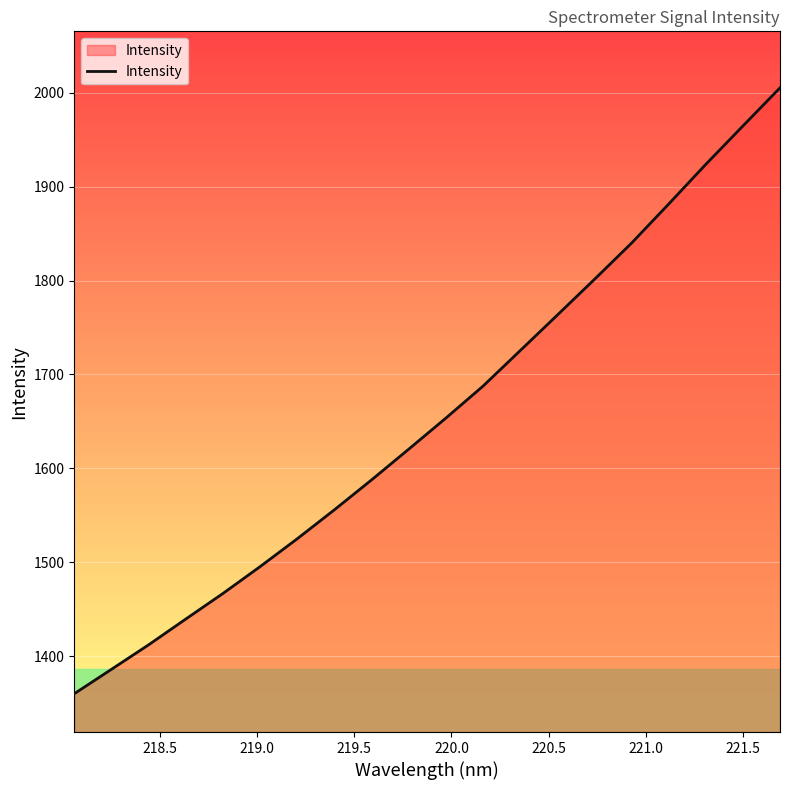

What is the difference between the maximum and minimum values?

645.1